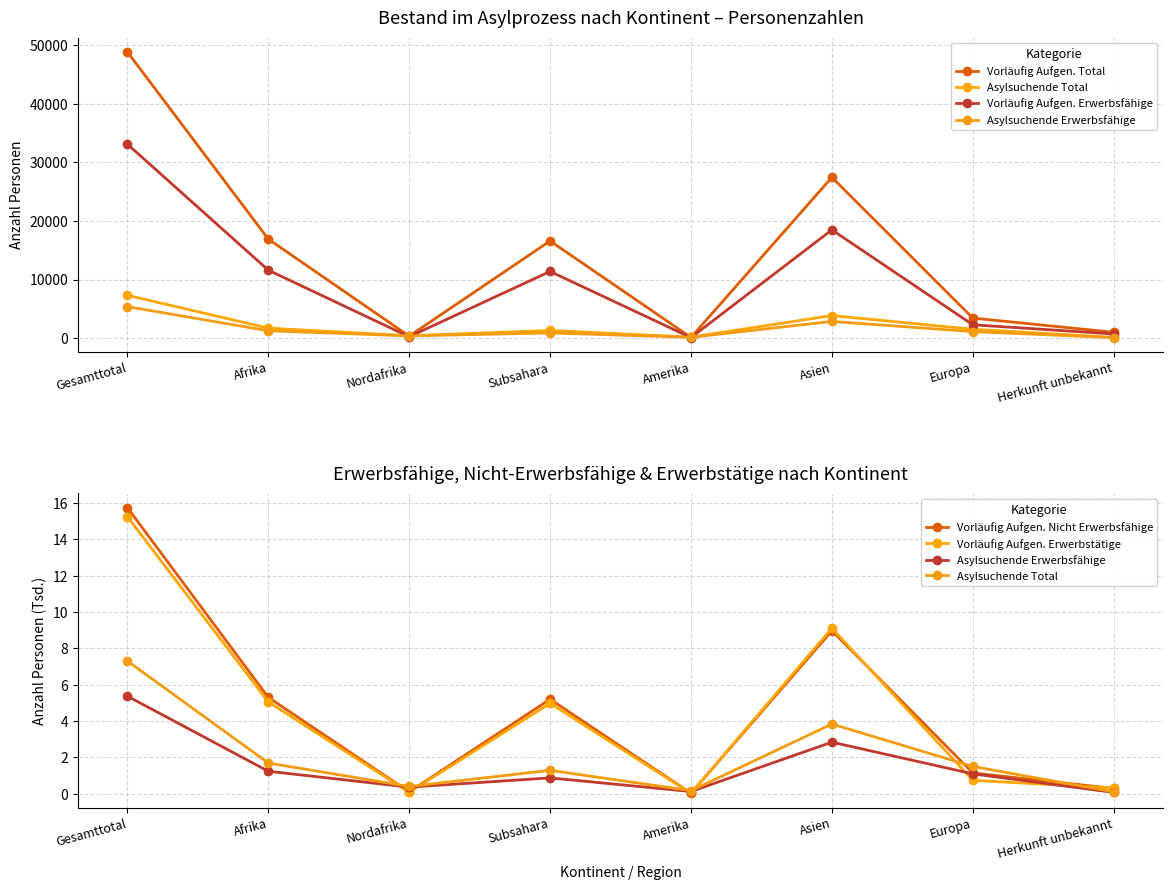

What is the spread (max minus min) of values at Gesamttotal?

48890.6